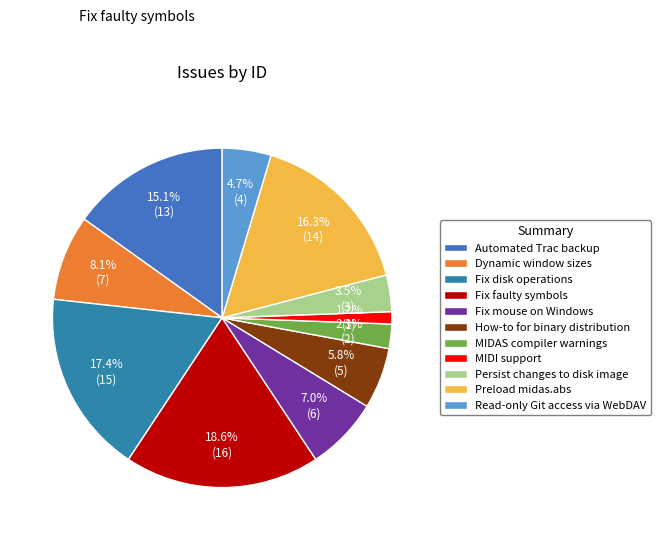

Approximately how many times larger is the value at Persist changes to disk image compared to Fix mouse on Windows?

0.5